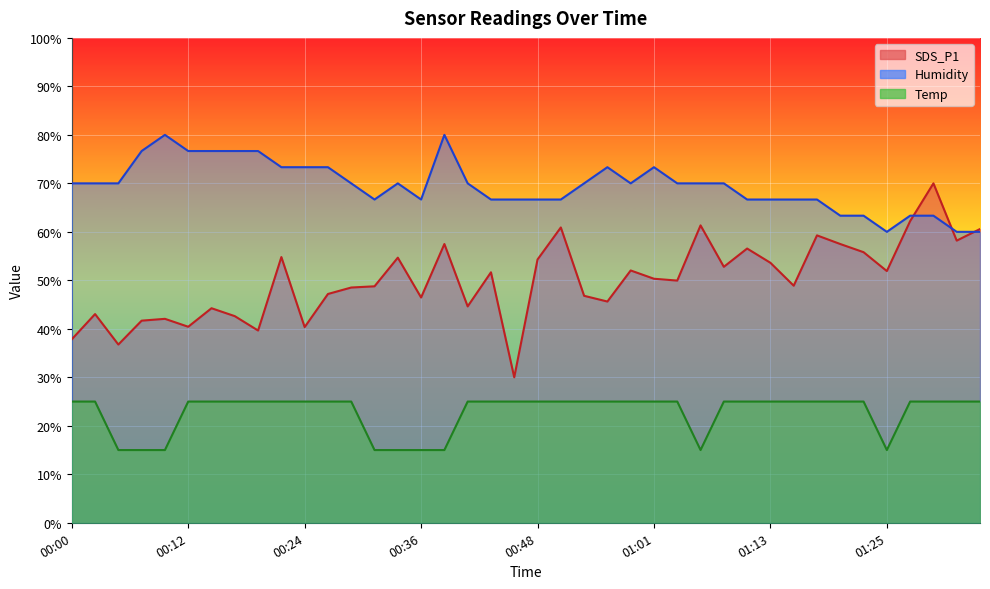

What is the minimum value shown in the chart?

15.0